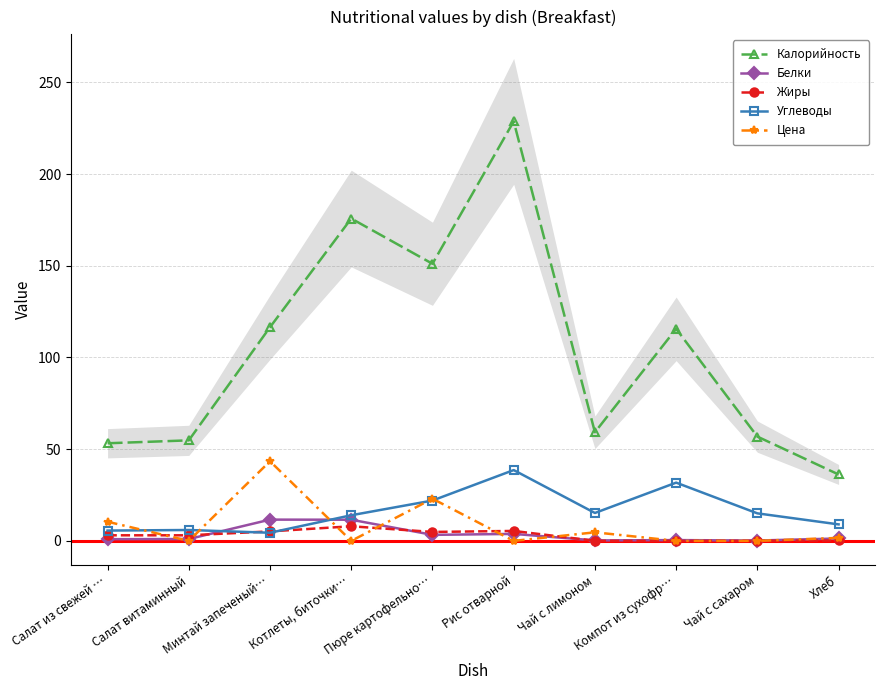

What is the difference between the maximum and minimum values in the Жиры series?

8.0